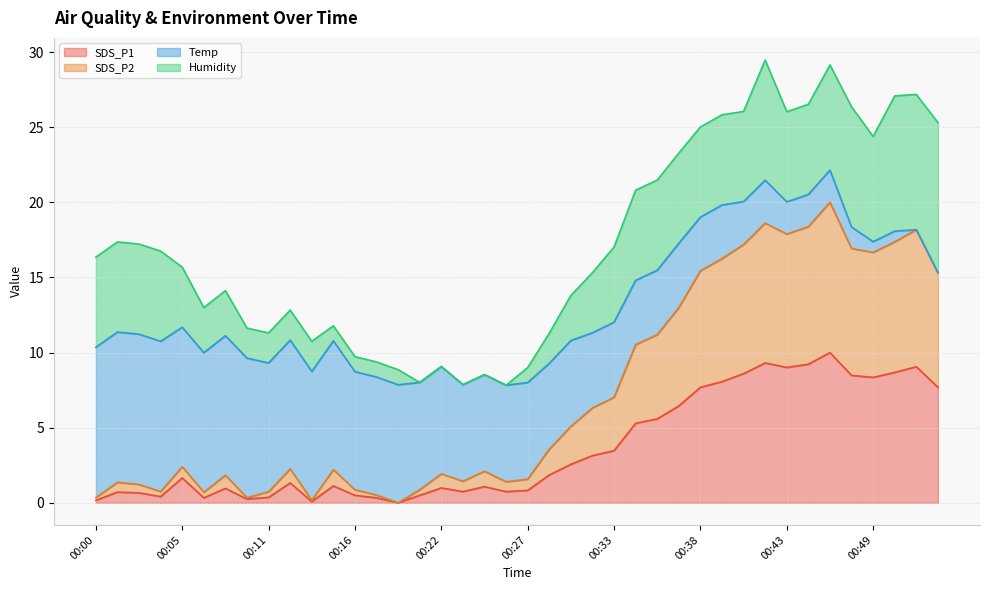

What is the maximum value for SDS_P1?

10.0